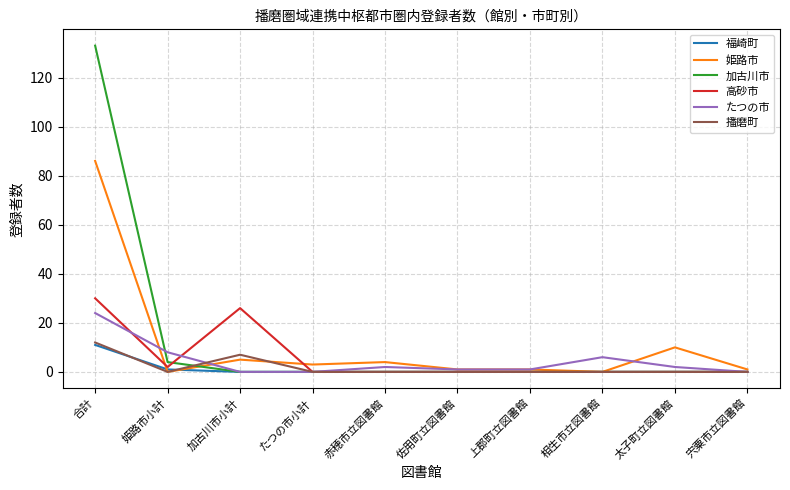

Is this an area chart (filled region under the line)?

No